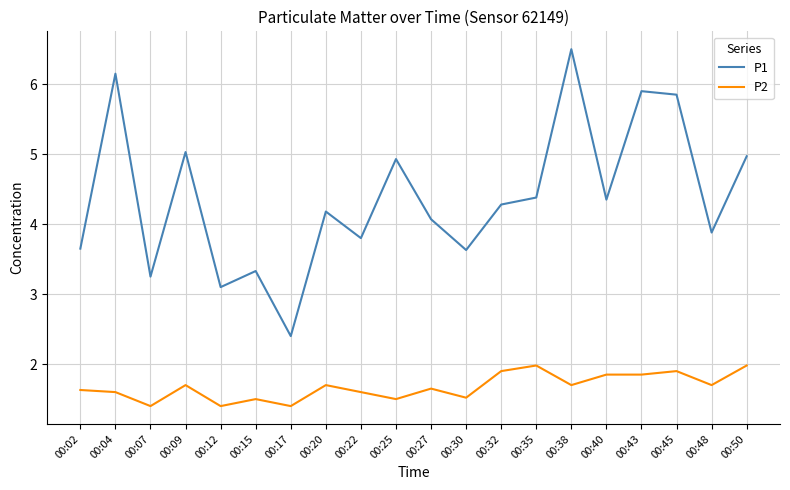

List the series in order of their overall mean, lowest first.

P2, P1